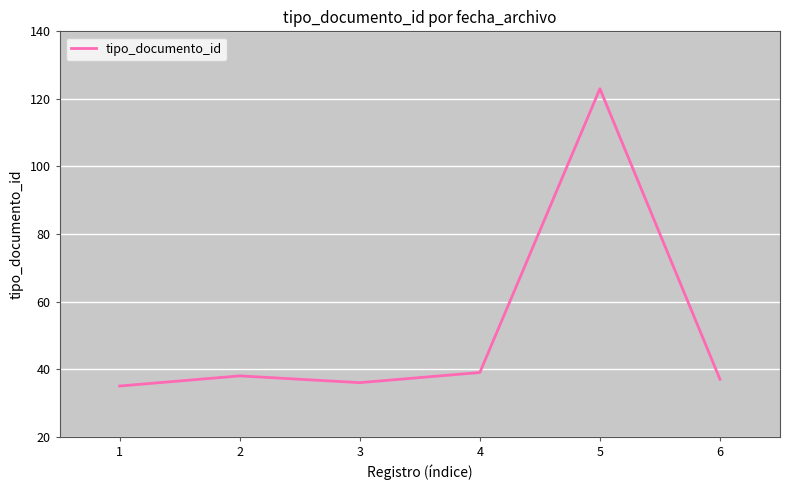

Which has a higher value, 1 or 4?

4